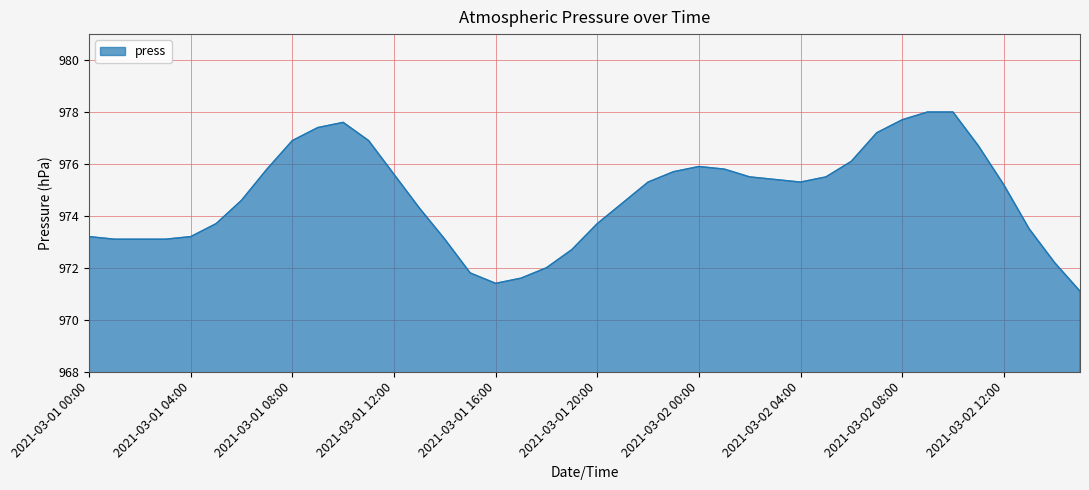

What is the greatest value displayed?

978.0